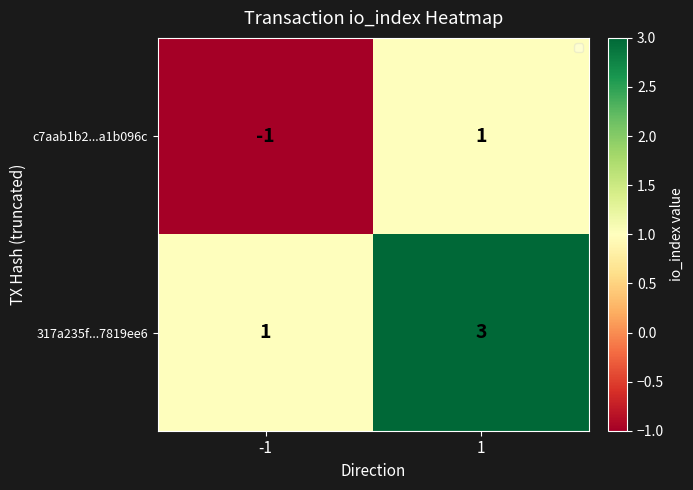

At 1, list the series in order from smallest to largest.

c7aab1b2...a1b096c, 317a235f...7819ee6